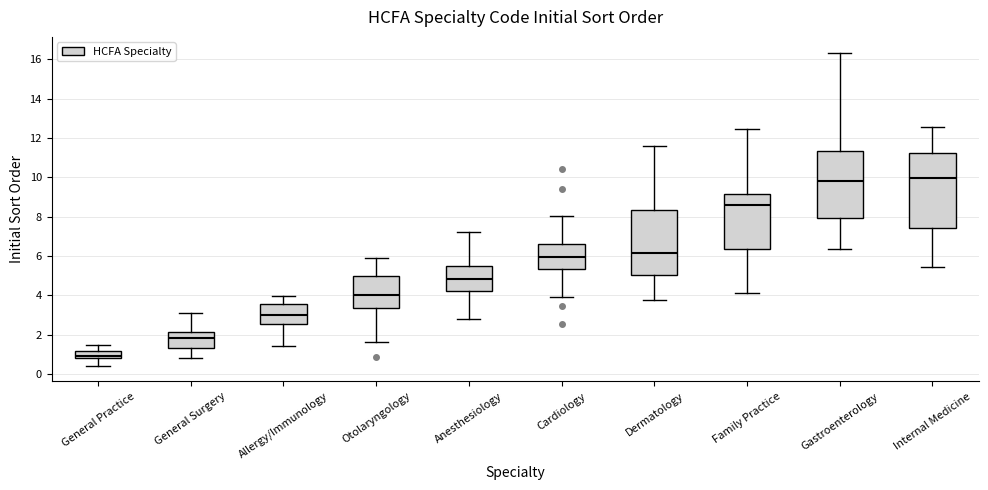

Where is the lower edge of the box for Family Practice on the y-axis? The values are not printed on the chart, so give them approximately, as read against the axis.

6.4